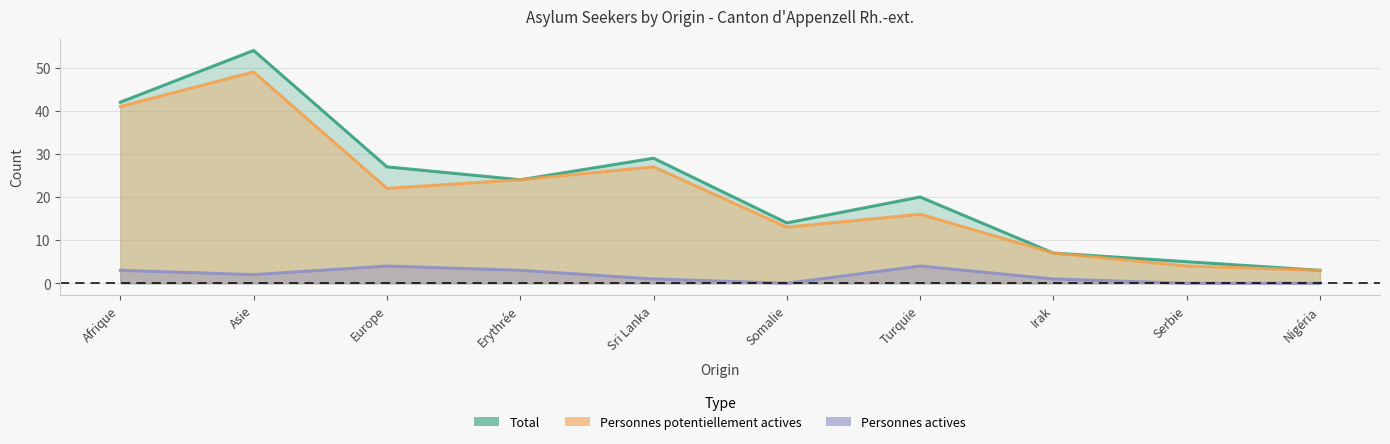

What are all the series names shown in the legend?

Total, Personnes potentiellement actives, Personnes actives